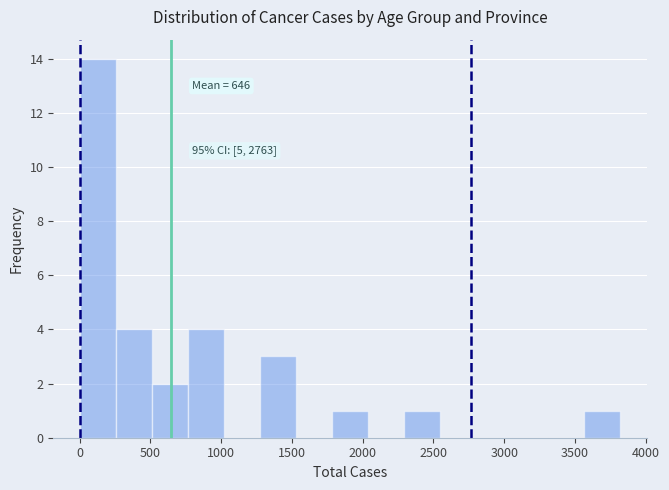

Which range on the x-axis has the tallest bar?

0 to 250